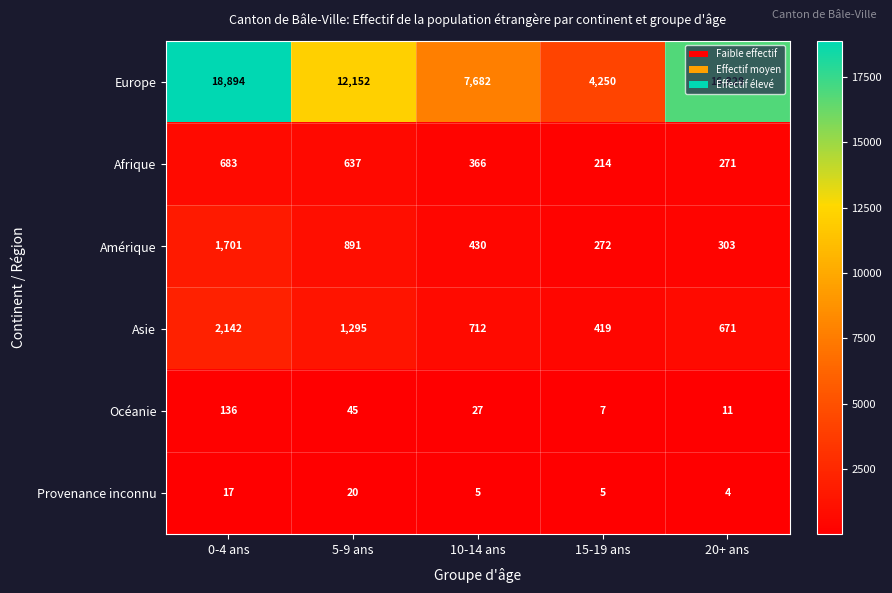

What is the difference between the maximum and minimum values in the Afrique series?

469